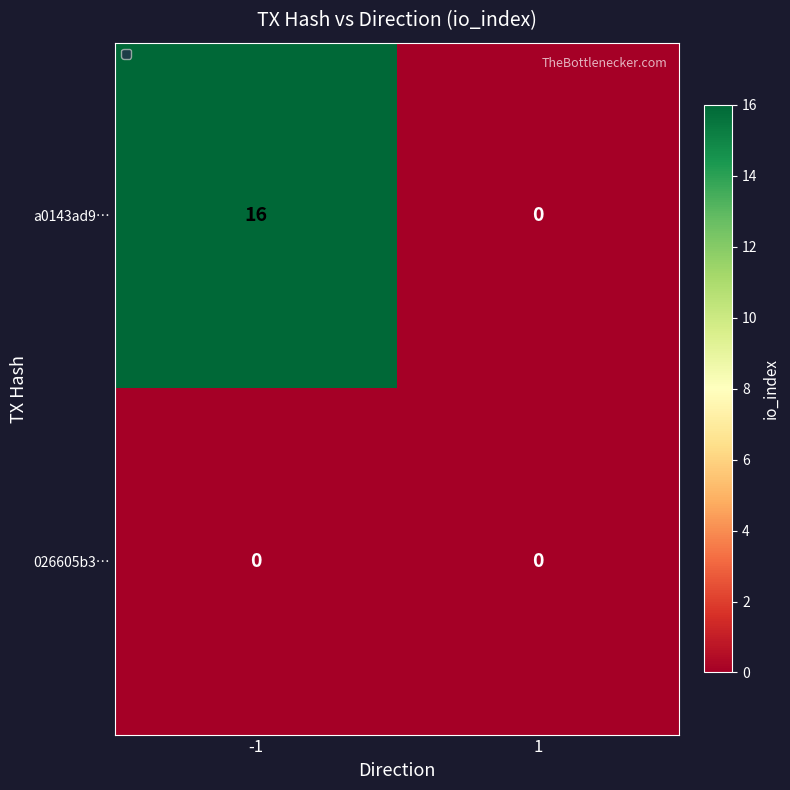

How many distinct data groups are displayed?

2